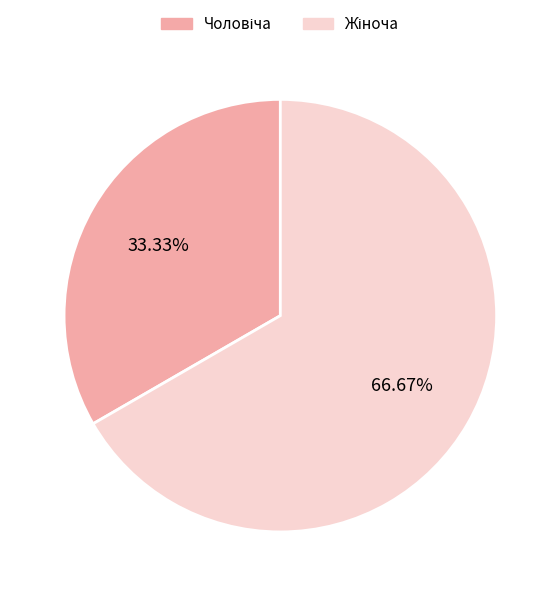

How many segments does this pie chart have?

2